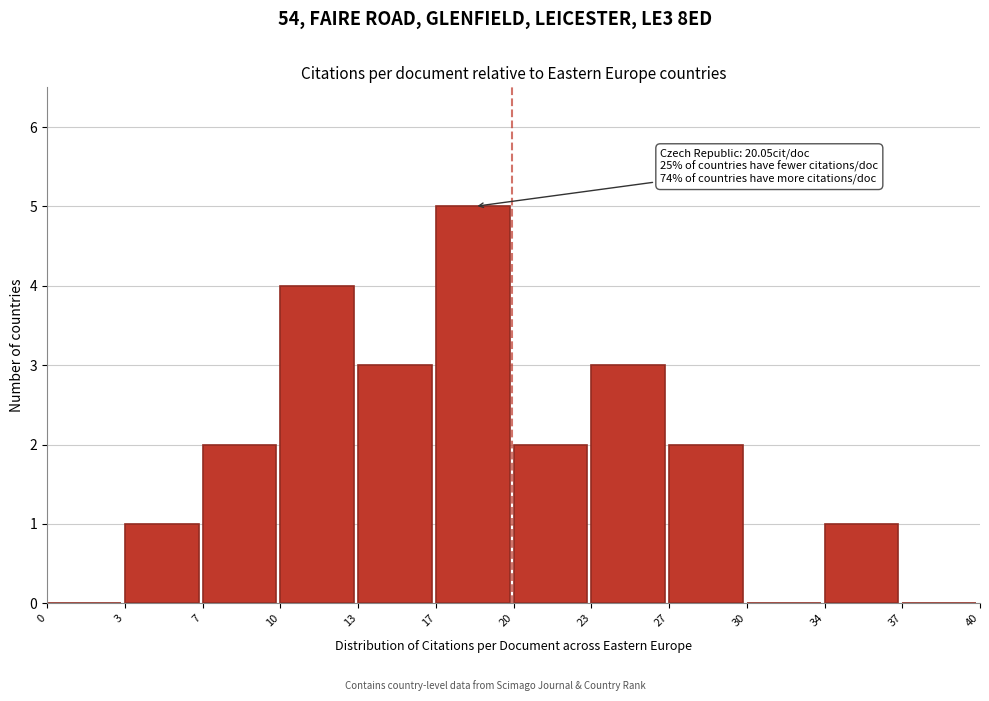

Reading right to left, list all the values displayed in this chart.

37=0	34=1	30=0	27=2	23=3	20=2	17=5	13=3	10=4	7=2	3=1	0=0